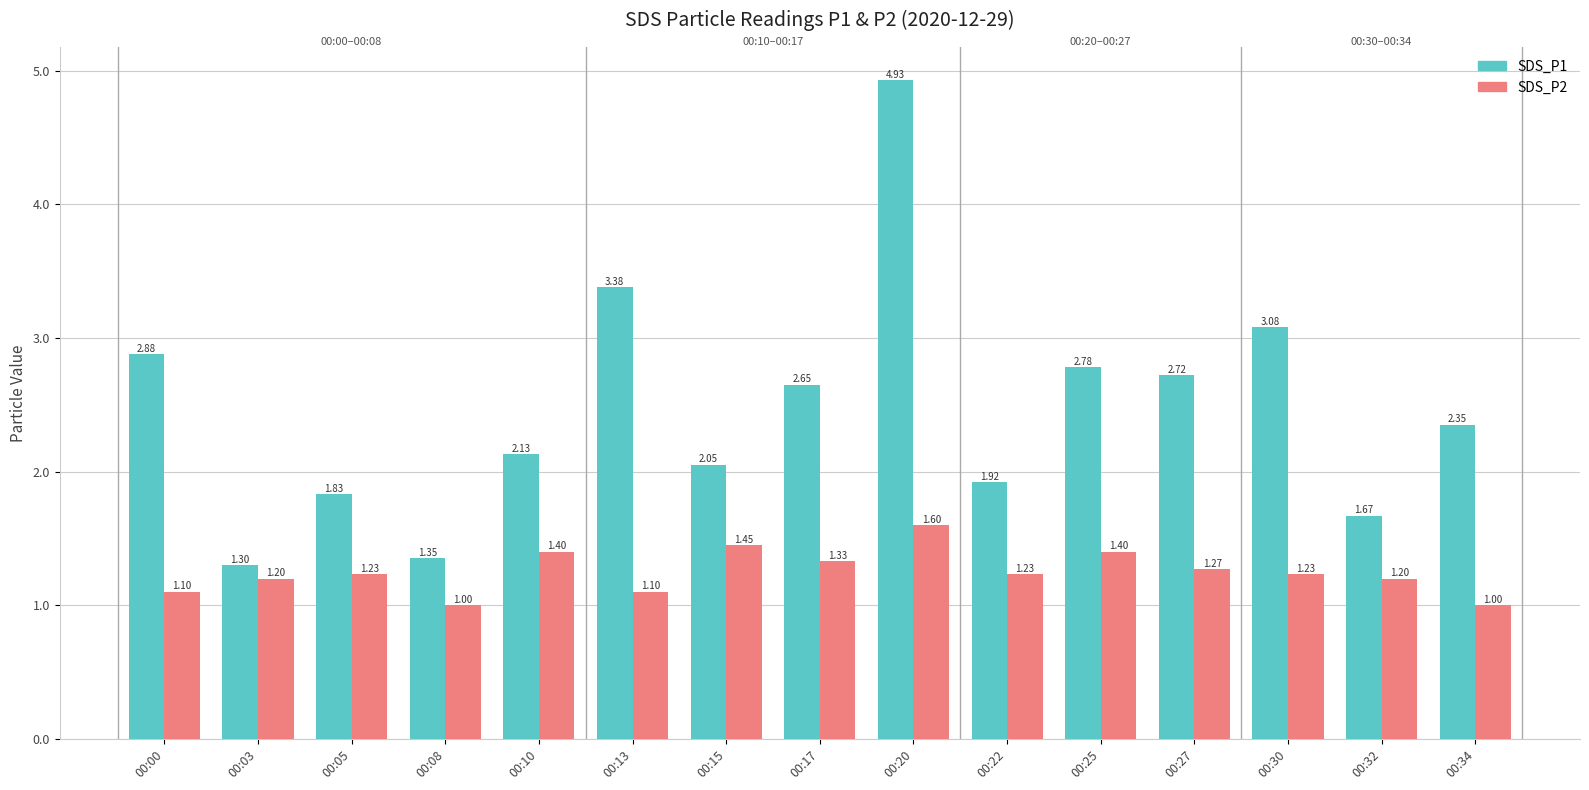

What are all the series names shown in the legend?

SDS_P1, SDS_P2